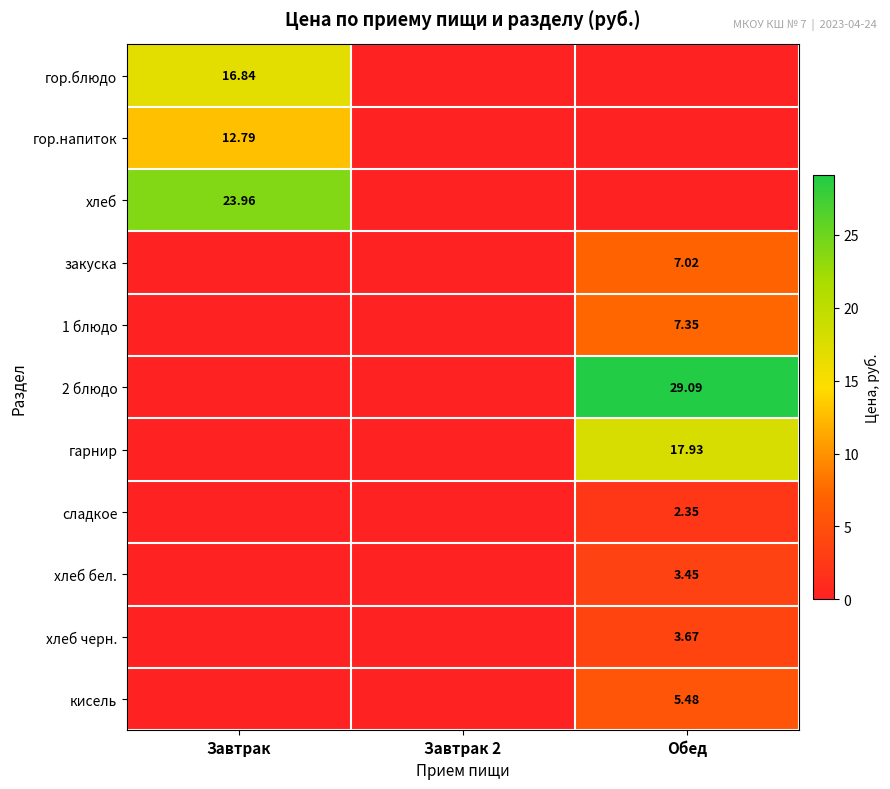

Is the value of кисель at Обед greater than the value of хлеб черн. at Обед?

Yes